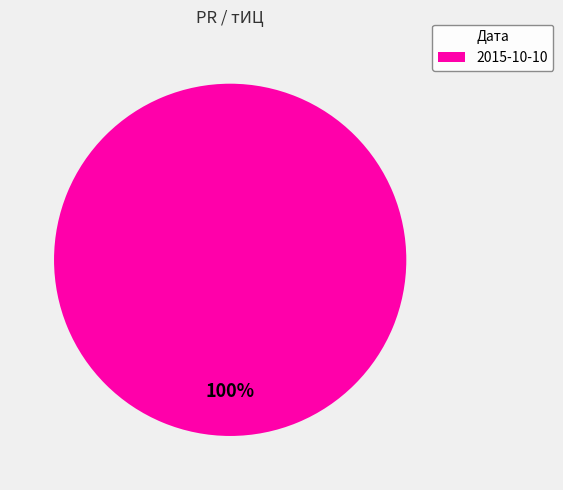

True or false: 2015-10-10 accounts for 100% of the total.

True